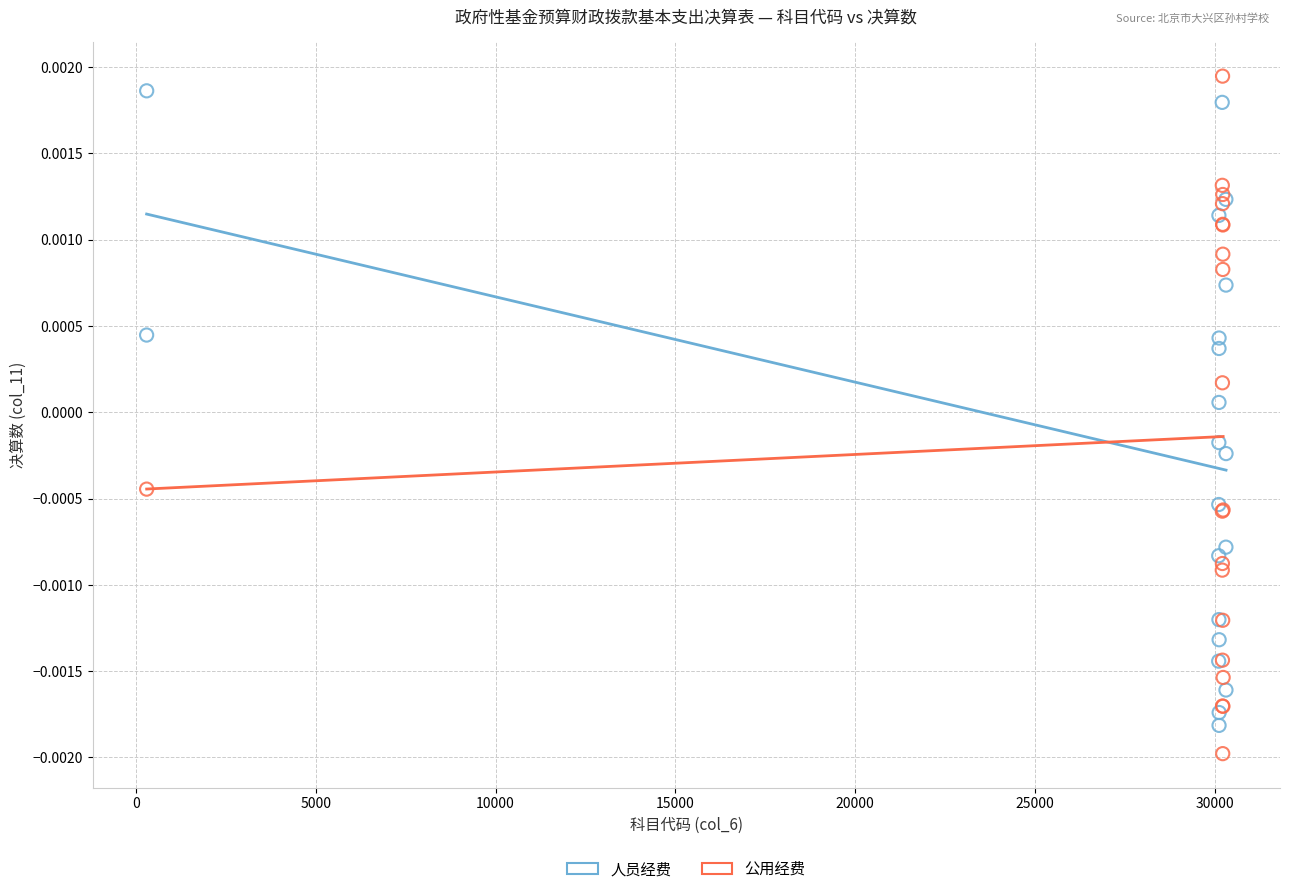

Which series contains the highest Y value?

公用经费